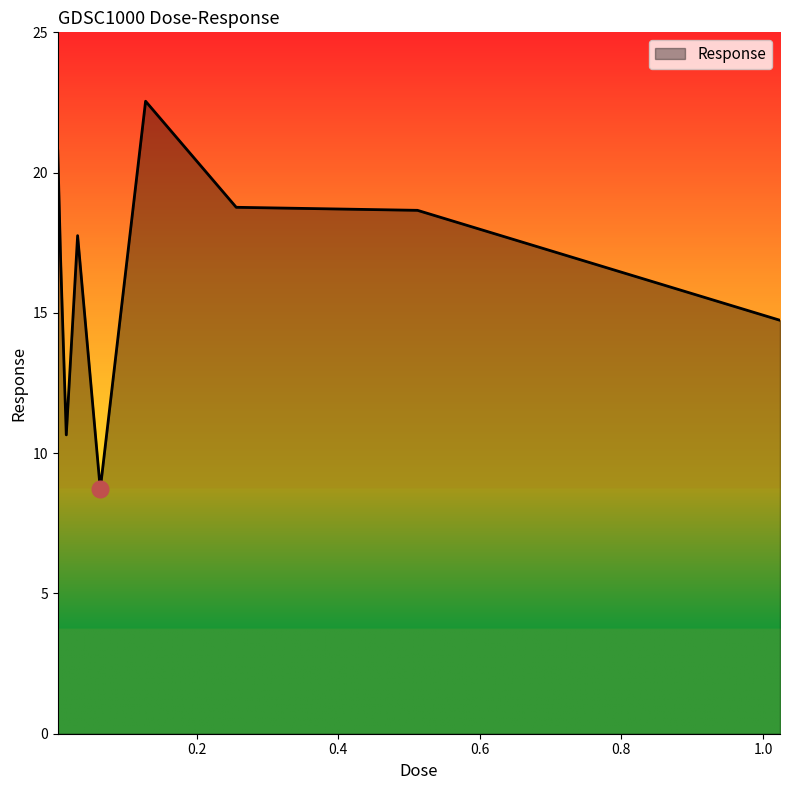

What is the difference between the maximum and minimum values?

13.8